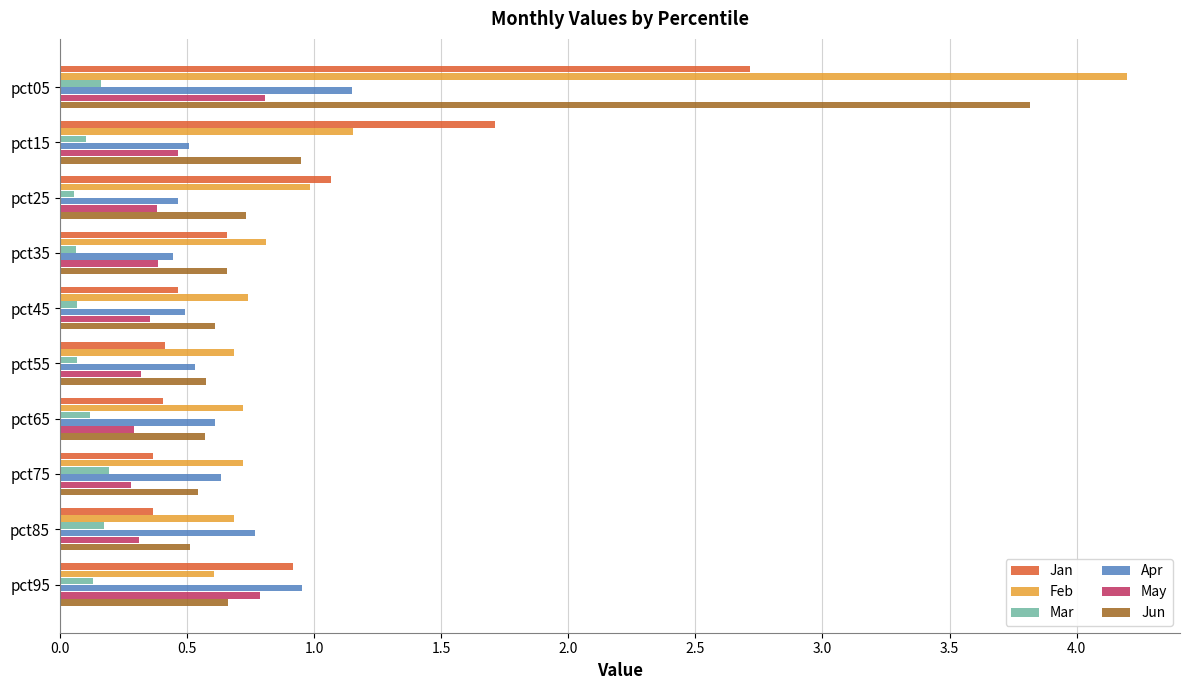

What is the sum of all May values?

4.4